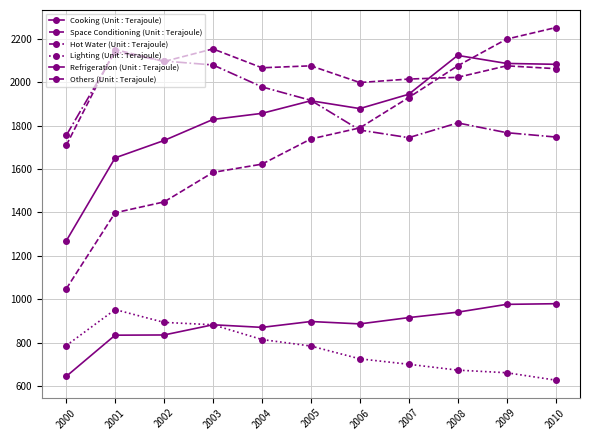

How many data points in Lighting (Unit : Terajoule) are less than 784?

5